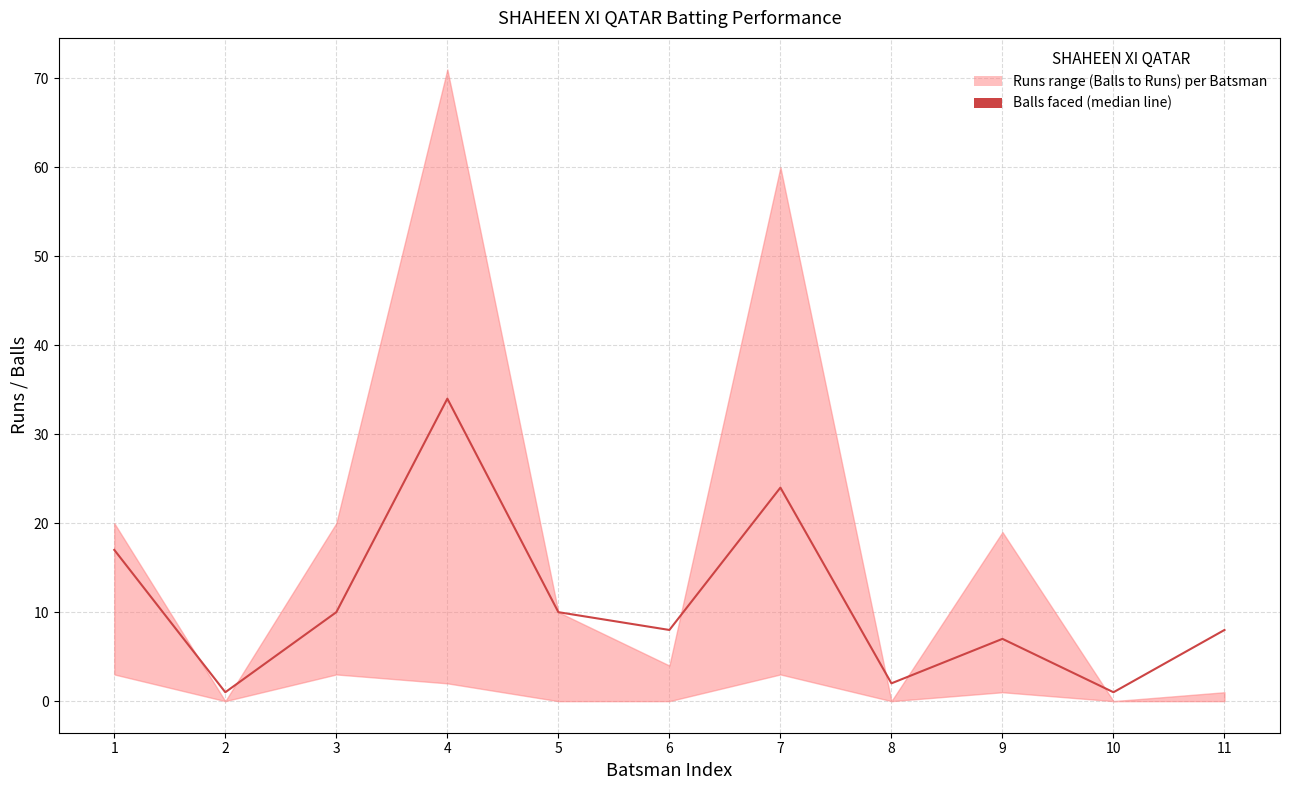

Is it true that the value at 1 is 24?

False